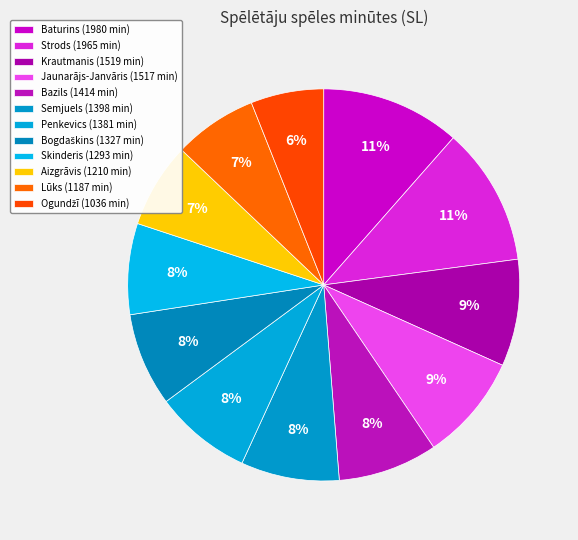

Is there a majority slice in this chart?

No